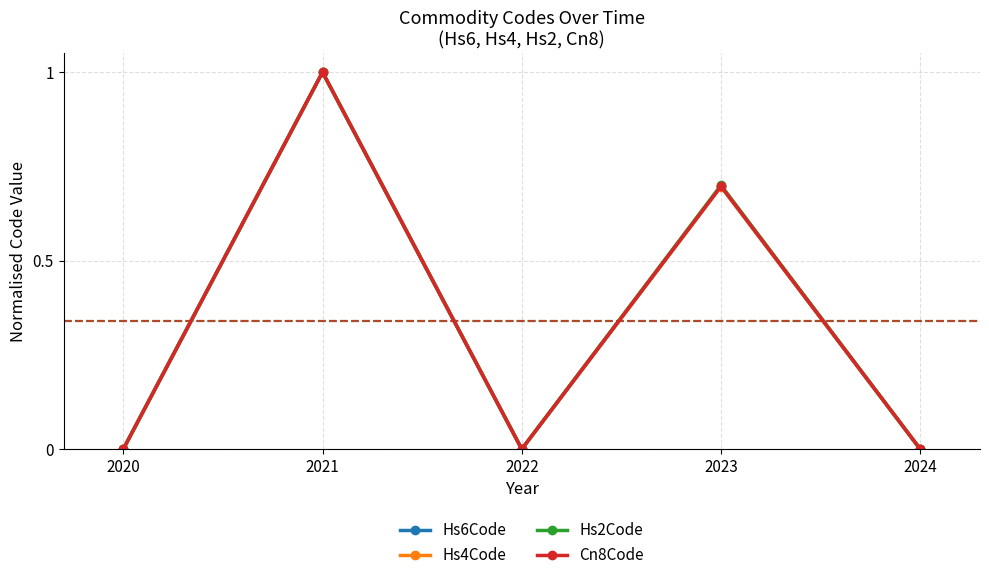

Count the number of categories in the chart.

5